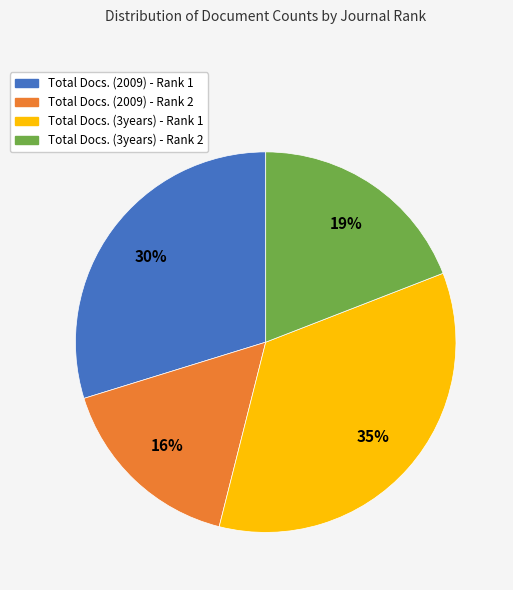

Is it true that Total Docs. (3years) - Rank 1 is 35% of the pie?

True